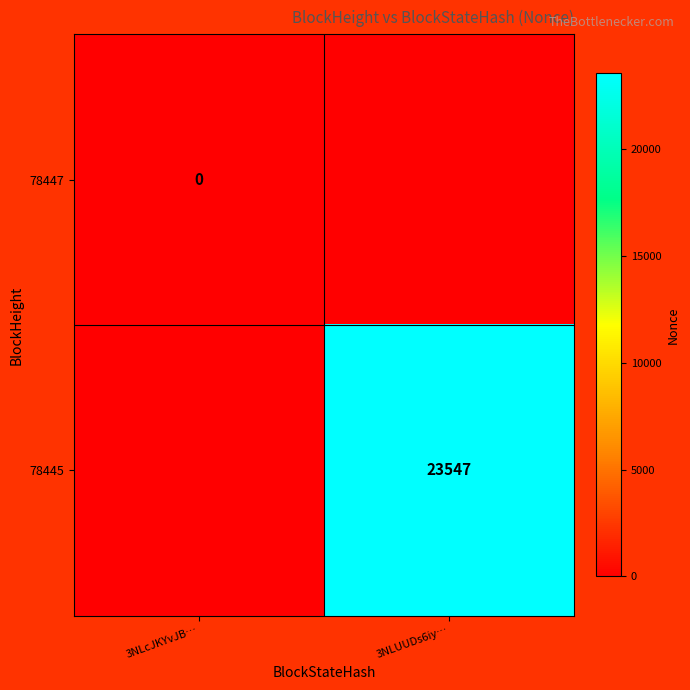

True or false: 78445 has a value of 23547 at 3NLUUDs6iy….

True